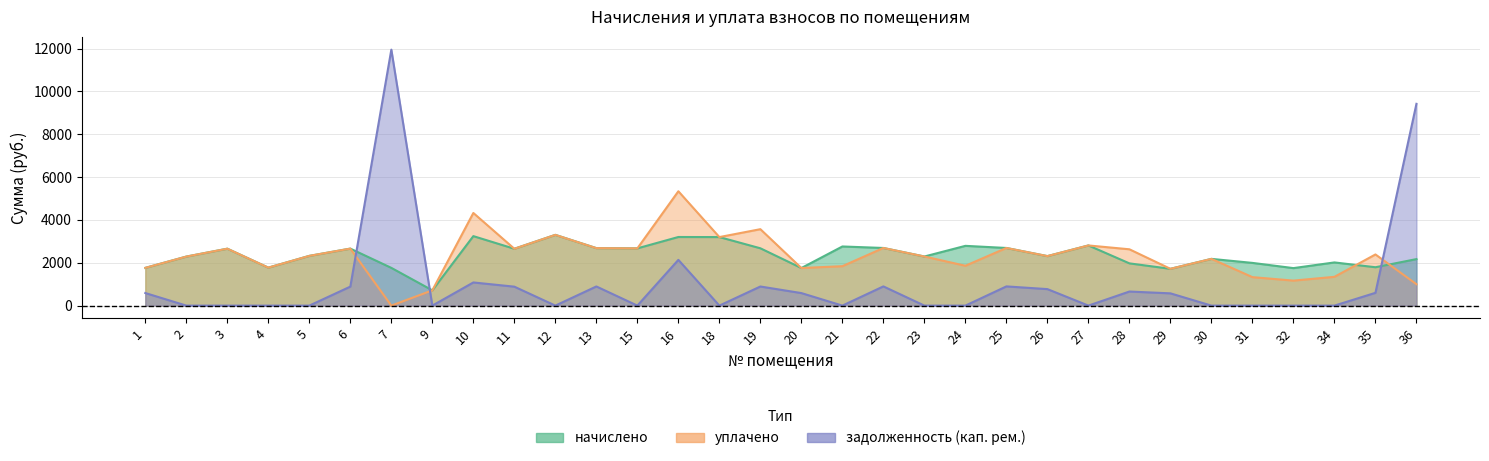

Count the number of categories in the chart.

32